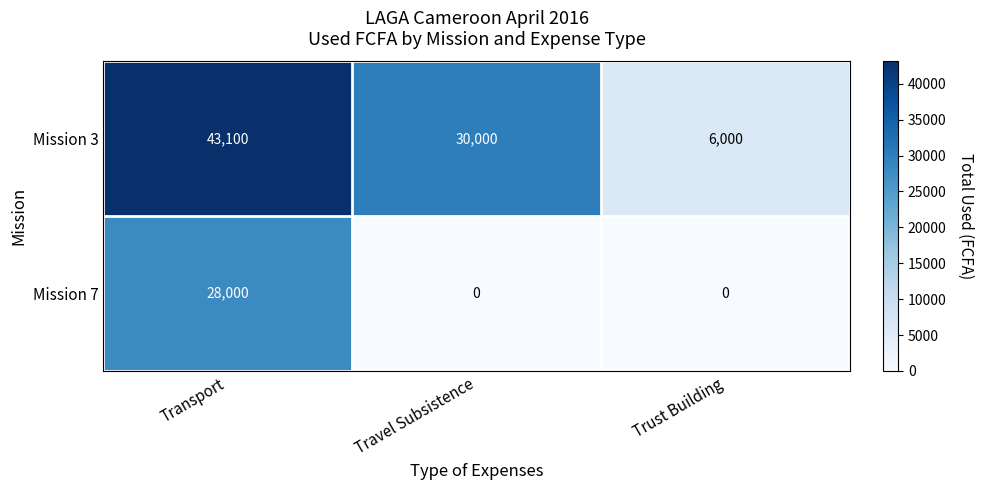

Rank the series at Travel Subsistence from lowest to highest value.

Mission 7, Mission 3